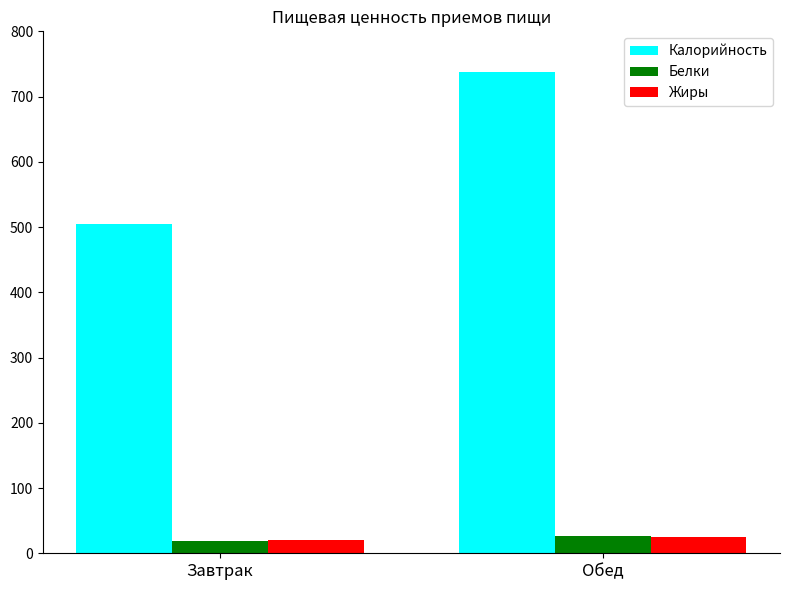

What is the difference between the highest and lowest values at Завтрак?

485.5